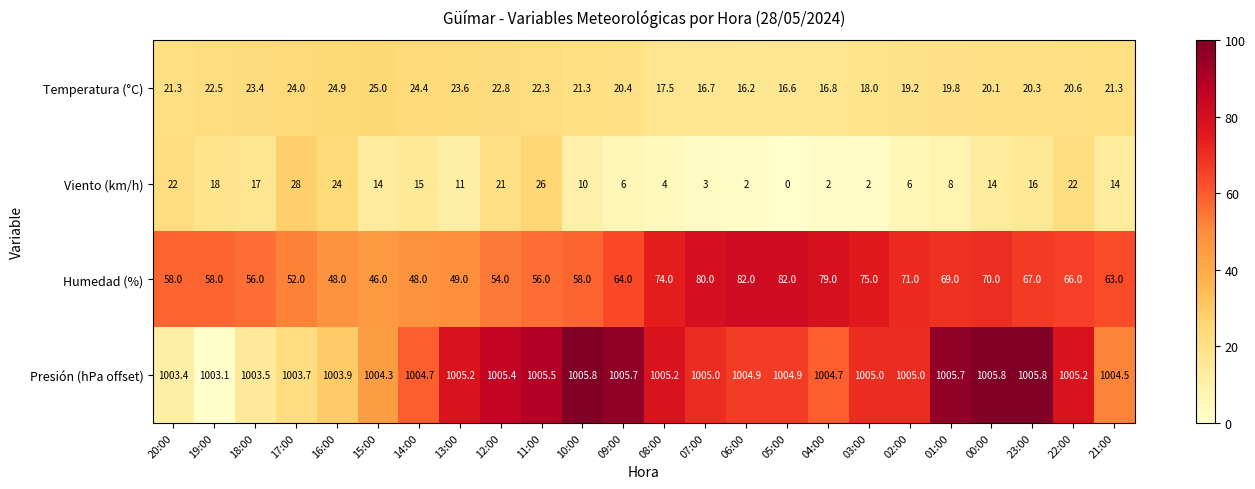

What is the greatest value displayed?

1005.8